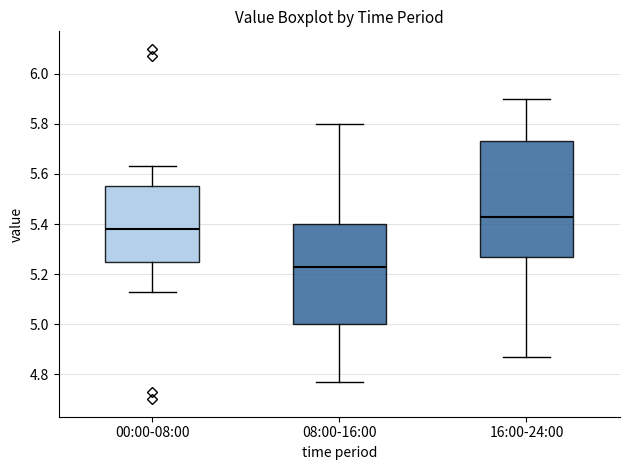

Where does the lower whisker of the box for 00:00-08:00 end on the y-axis? The values are not printed on the chart, so give them approximately, as read against the axis.

5.14